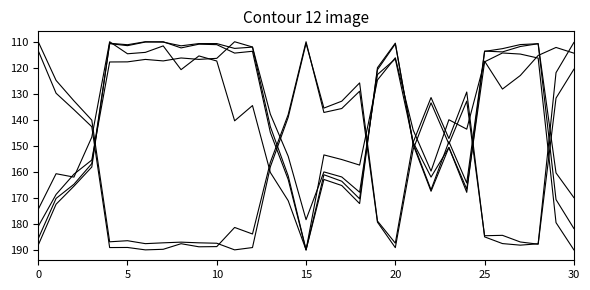

What is the maximum value shown in the chart?

190.0